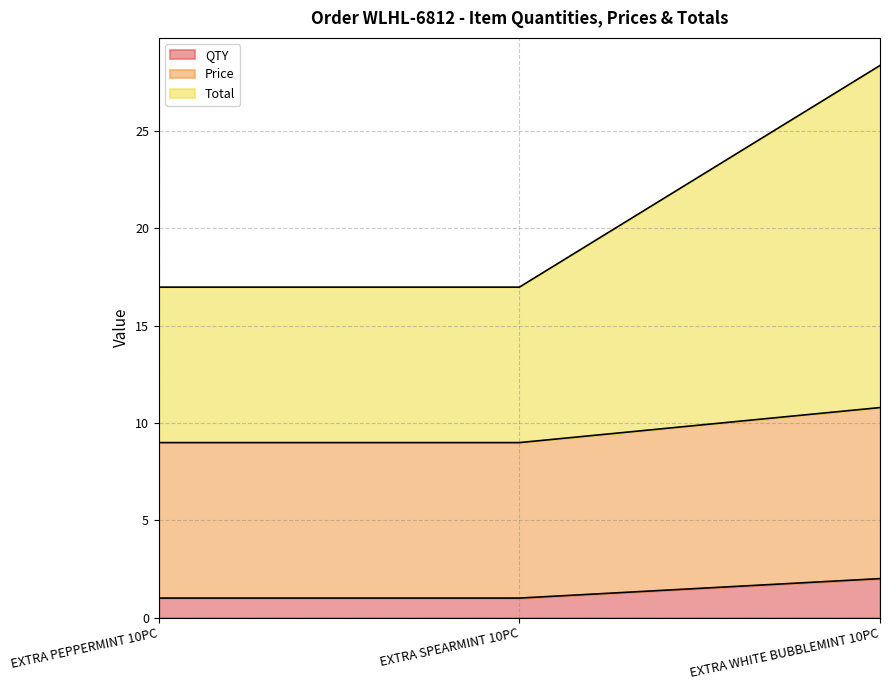

The QTY series shows 2.0 at EXTRA WHITE BUBBLEMINT 10PC. True or false?

True